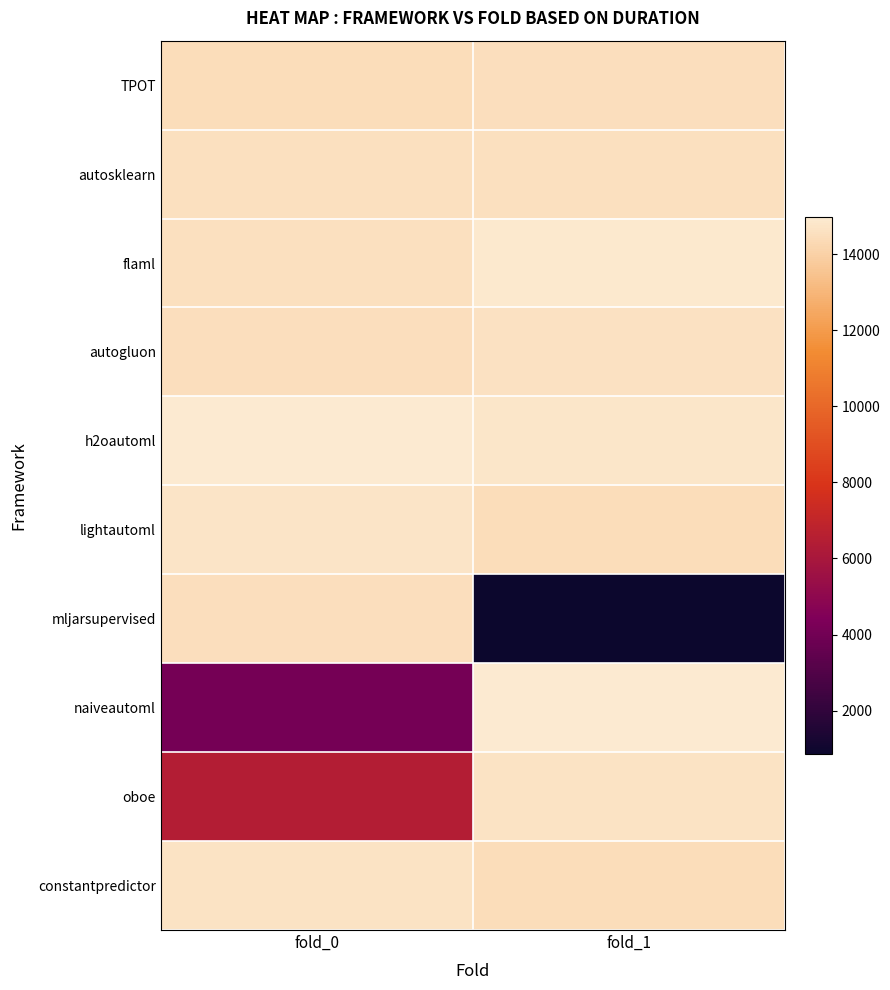

What is the spread (max minus min) of values at fold_1?

14053.3